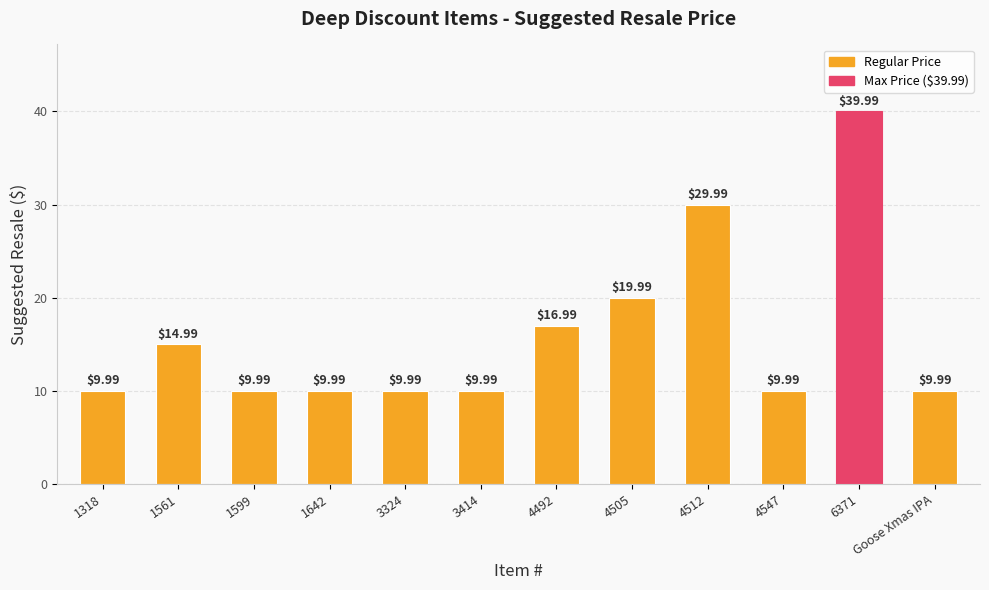

What is the sum of the values at 4512 and 1561?

45.0